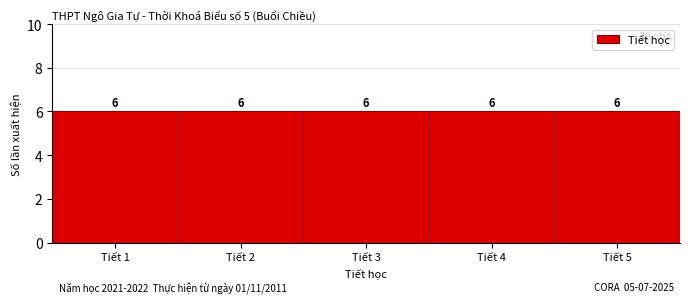

Reading left to right, list every bar in this chart as the range it spans on the x-axis followed by its height.

0.5 to 1.5: 6
1.5 to 2.5: 6
2.5 to 3.5: 6
3.5 to 4.5: 6
4.5 to 5.5: 6